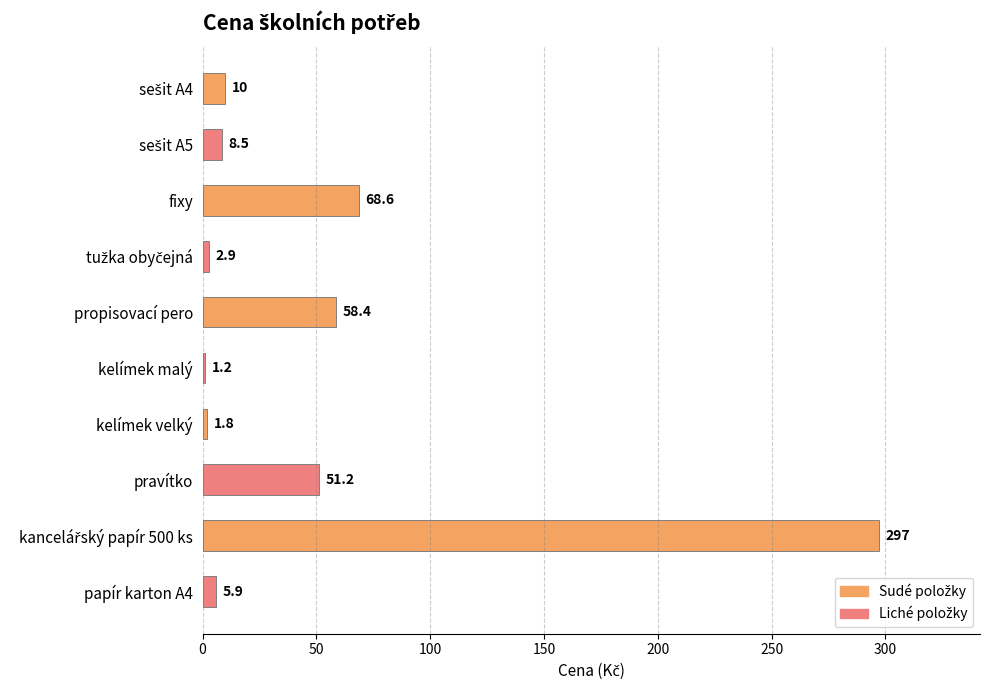

What position from the bottom is fixy?

8